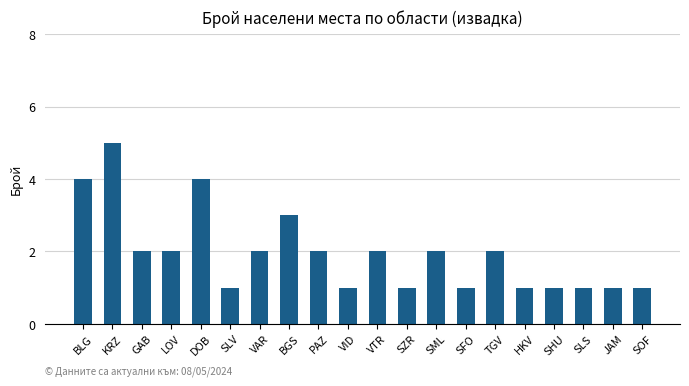

What is the difference between the maximum and minimum values?

4